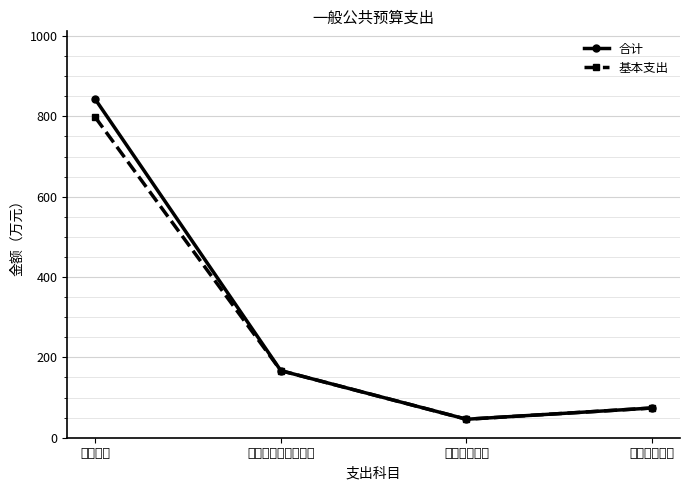

What is the sum of all 合计 values?

1130